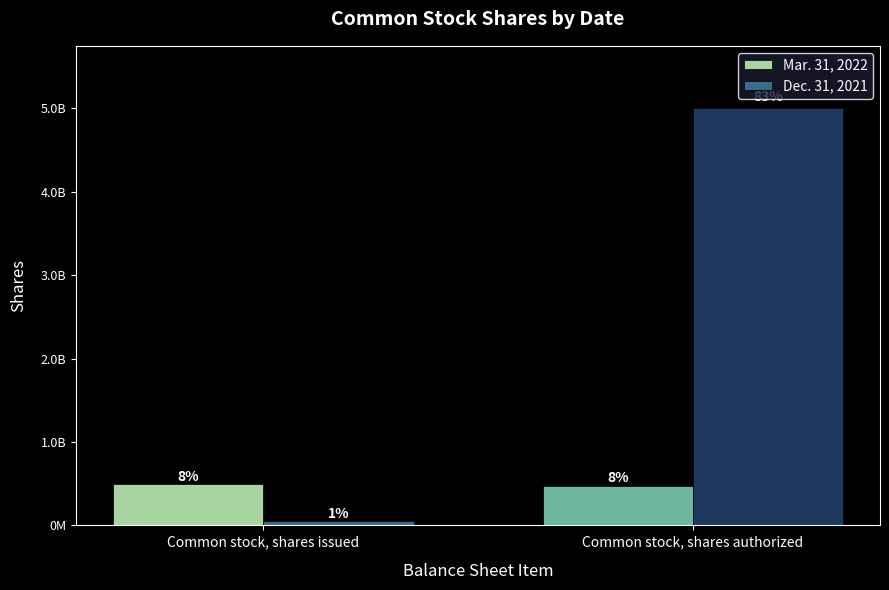

What are all the series names shown in the legend?

Mar. 31, 2022, Dec. 31, 2021